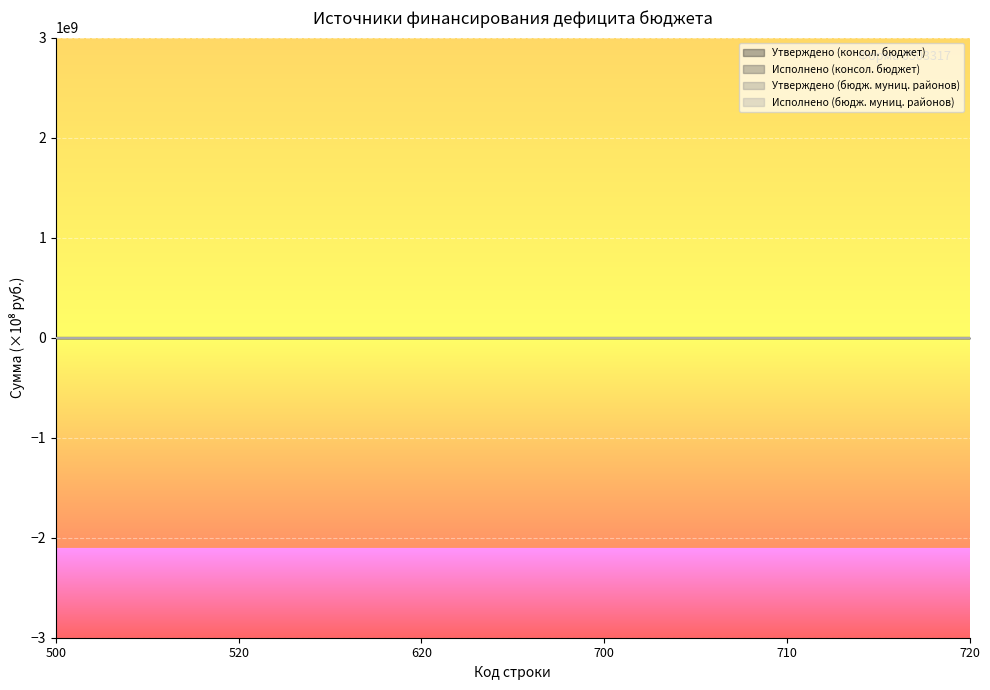

What is the sum of all Исполнено (консол. бюджет) values?

-0.3